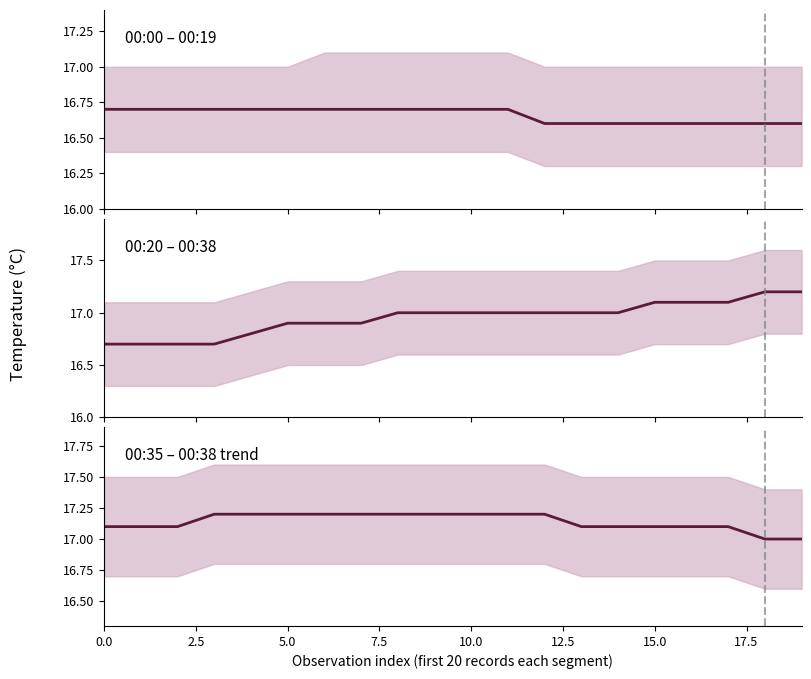

What is the total value across all series at 10?

50.9